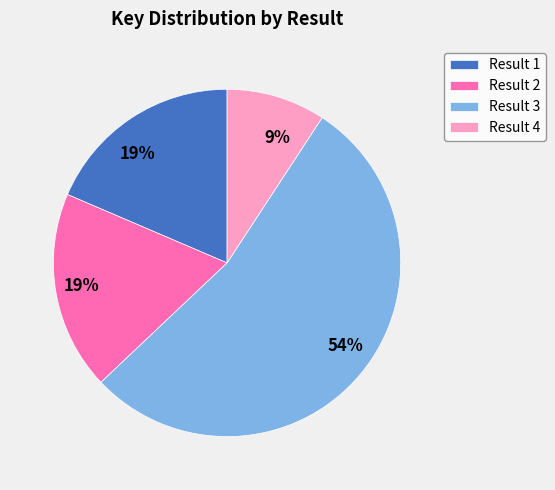

Combined, do Result 1 and Result 4 account for over 50%?

No